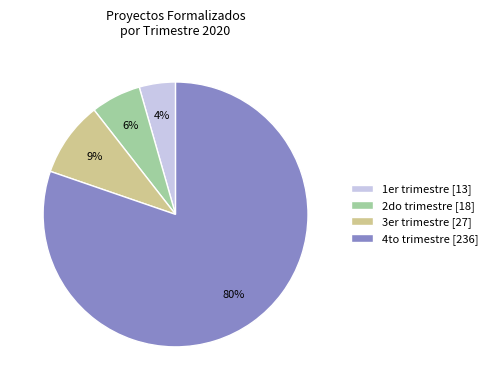

Between 1er trimestre and 3er trimestre, which is larger?

3er trimestre